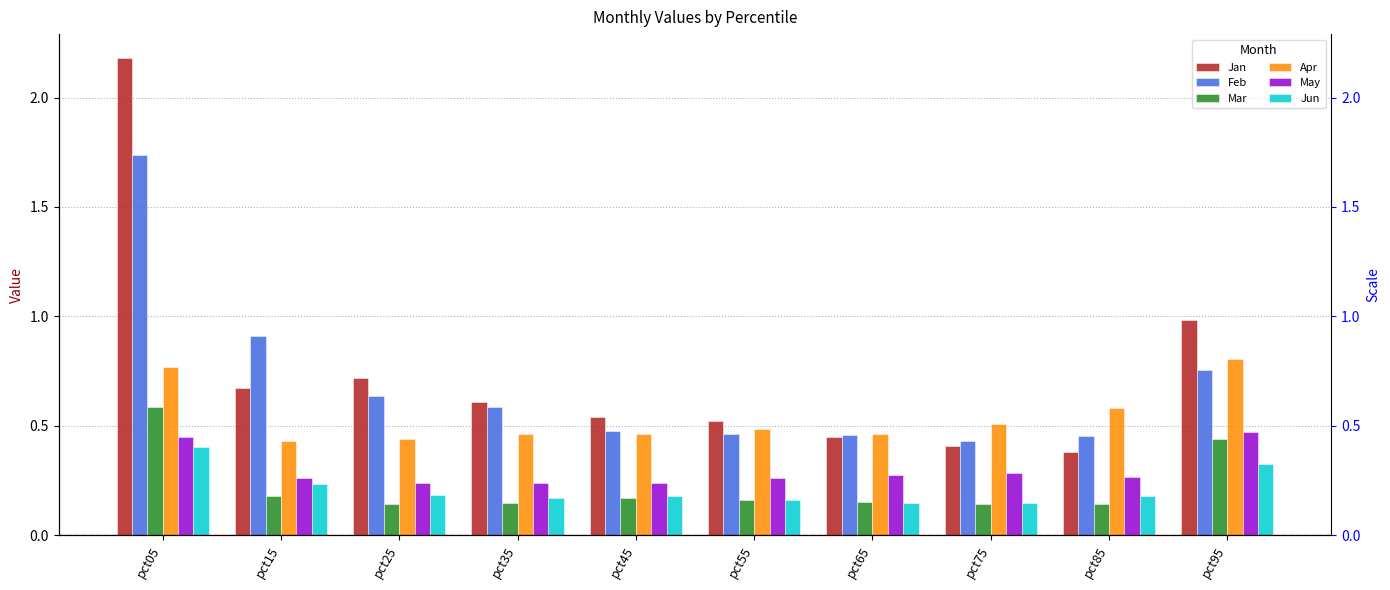

At how many categories does at least one series exceed 2?

1